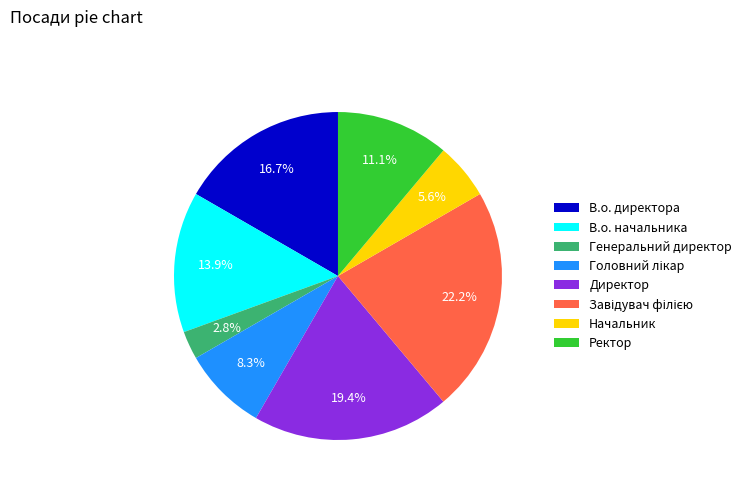

To the nearest percent, what is the difference between the largest and smallest slice percentages?

19%